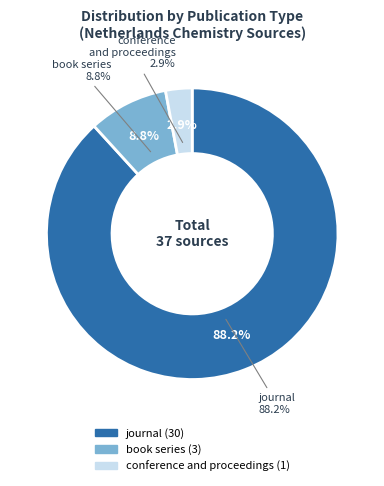

Which category accounts for the majority?

journal